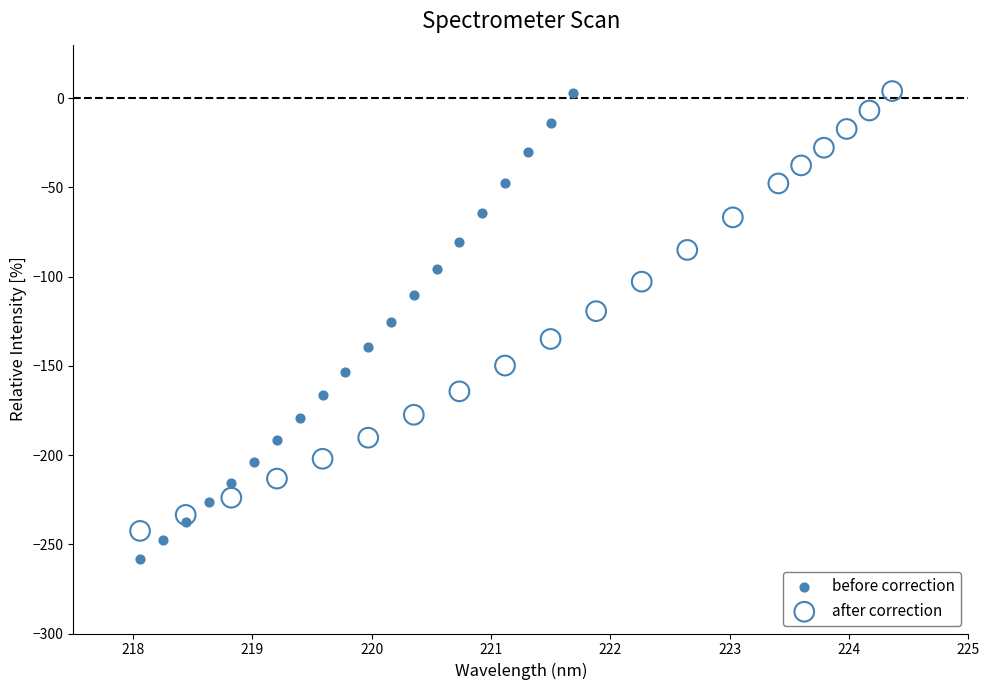

Which series has the largest Y range (max minus min)?

before correction